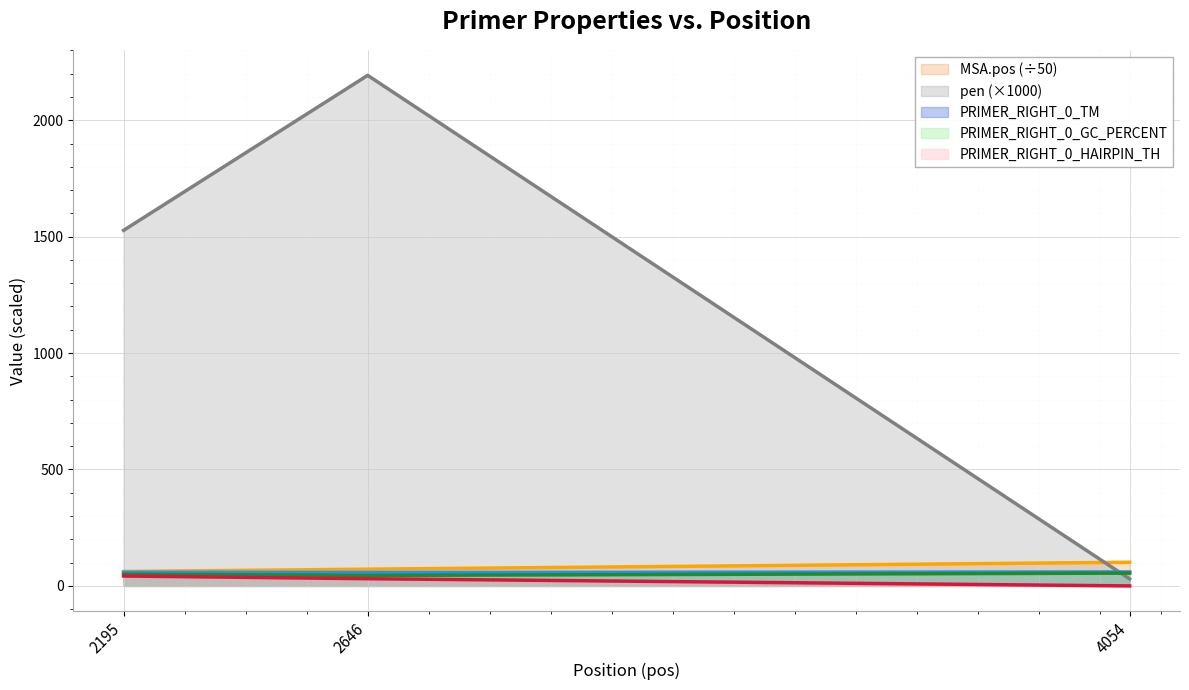

The PRIMER_RIGHT_0_HAIRPIN_TH series shows 30.9 at 2646. True or false?

True